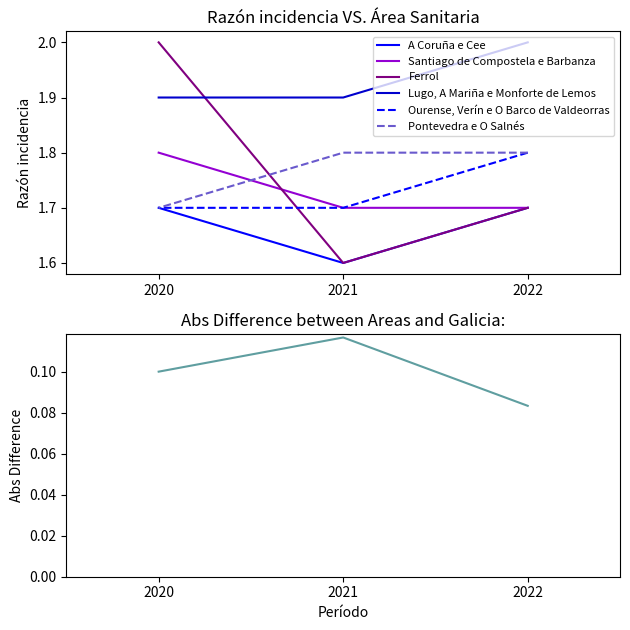

What is the difference between the Ferrol values at 2020 and 2021?

0.4